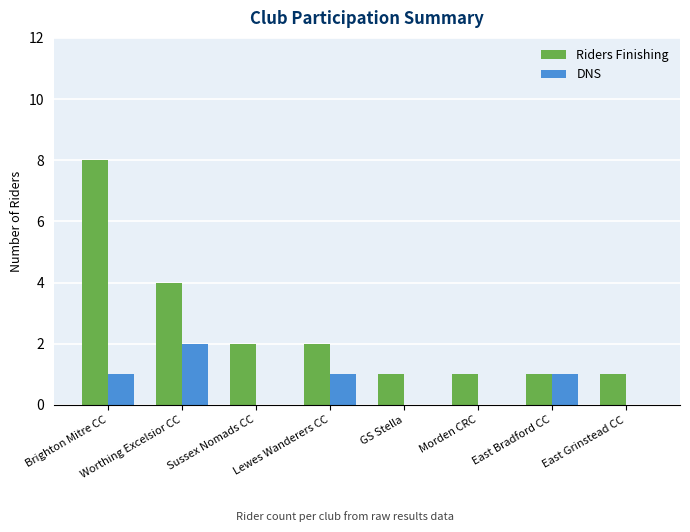

True or false: DNS has a value of 1 at Brighton Mitre CC.

True